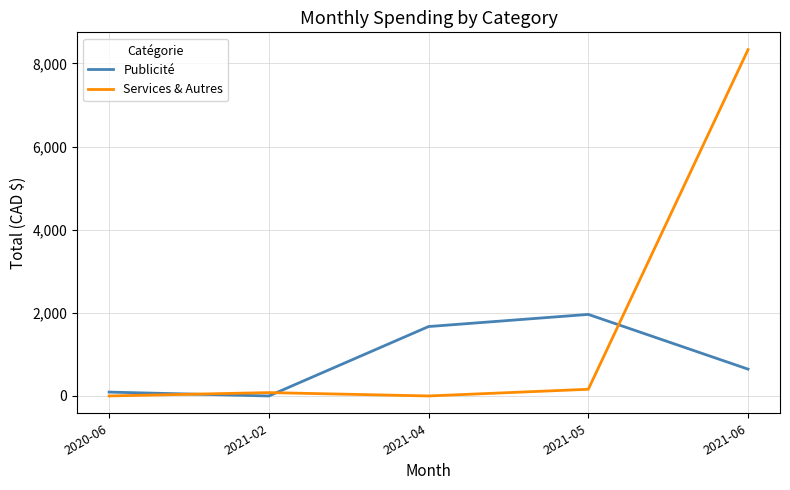

Where is Services & Autres nearest to the value 4165?

2021-05